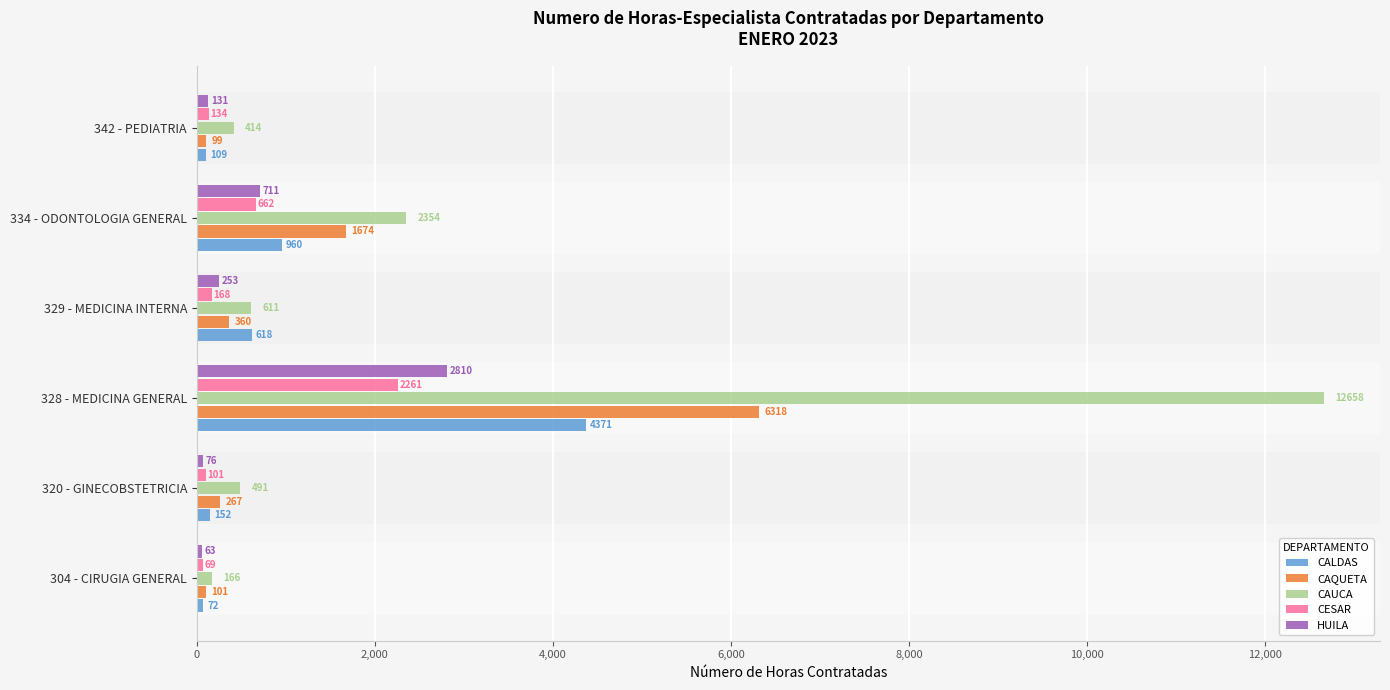

Rank the series by their maximum value, from highest to lowest.

CAUCA, CAQUETA, CALDAS, HUILA, CESAR